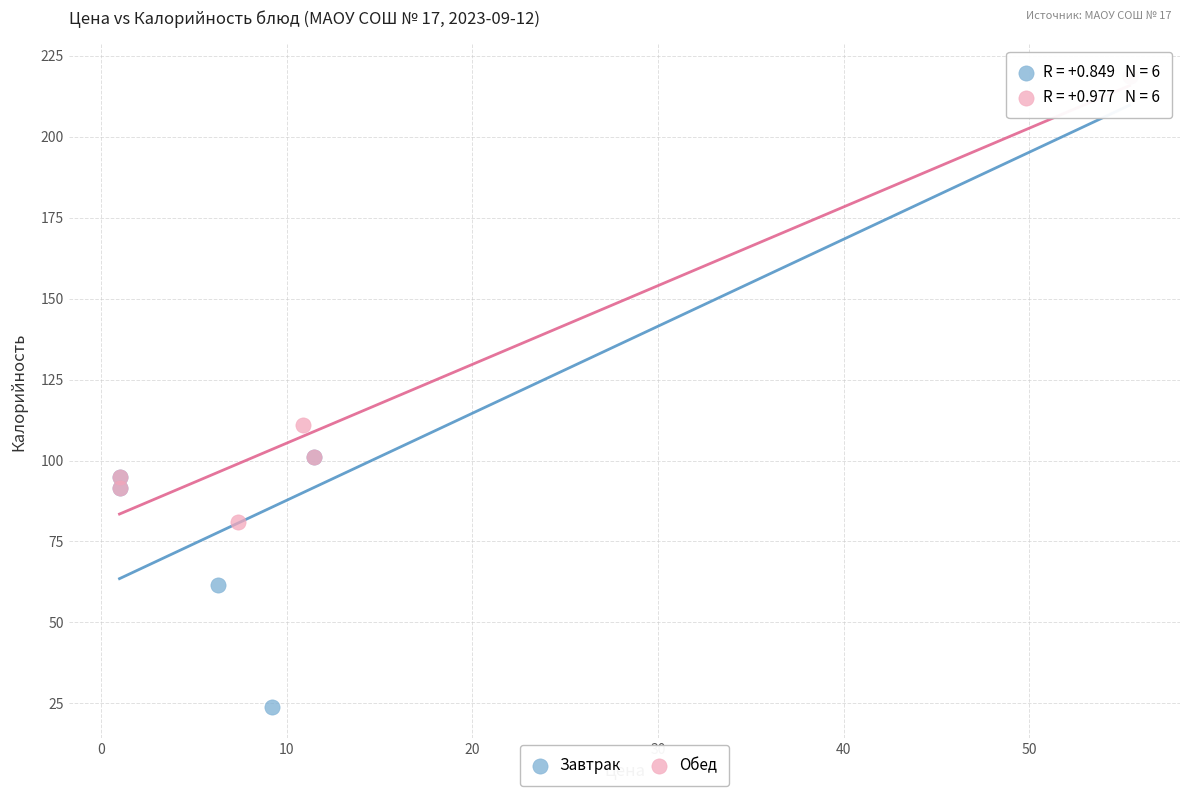

Which series has the largest Y range (max minus min)?

Завтрак